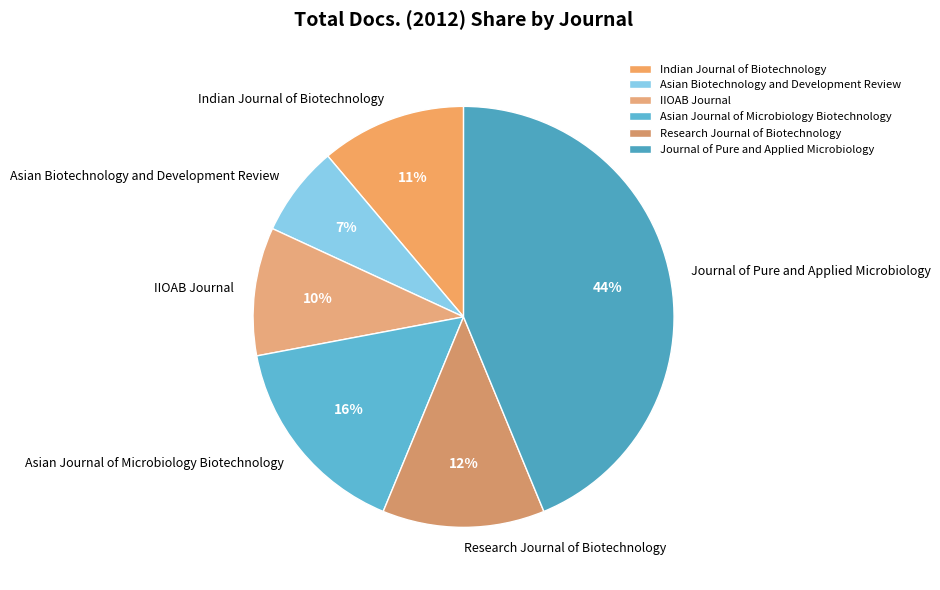

Which has a higher value, Journal of Pure and Applied Microbiology or IIOAB Journal?

Journal of Pure and Applied Microbiology